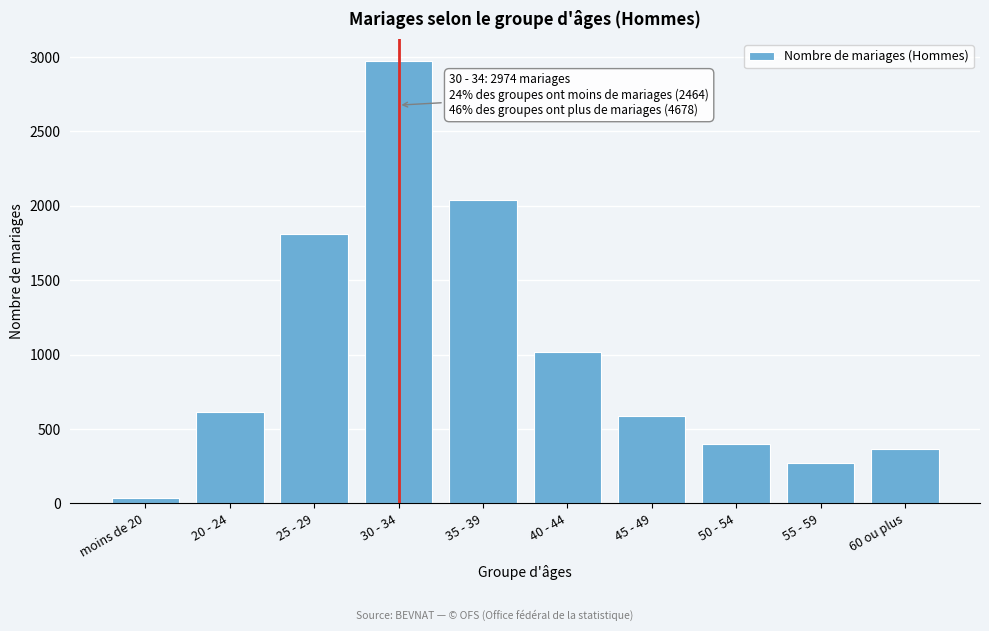

Reading right to left, extract all data points from this chart.

363	273	396	589	1017	2040	2974	1813	616	35